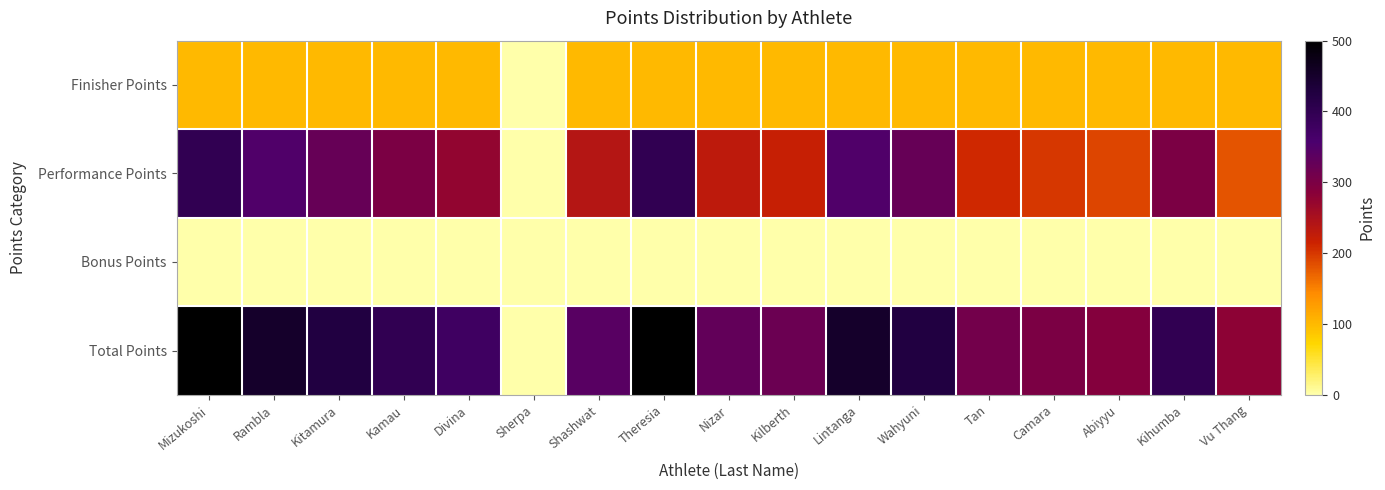

What is the total value across all series at Wahyuni?

850